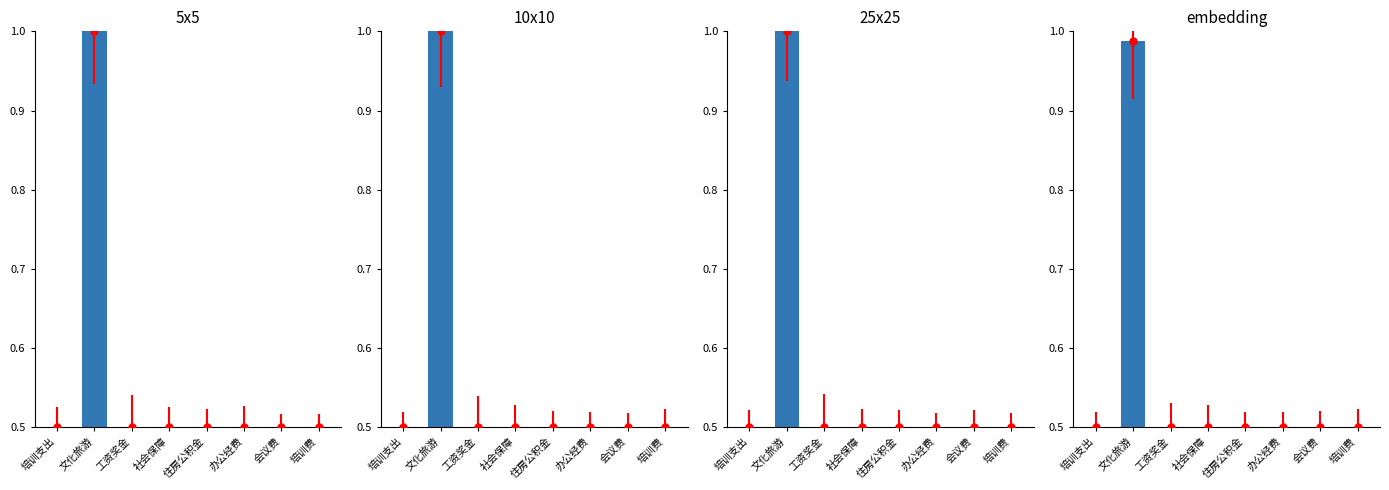

Which label corresponds to the largest value in the chart?

文化旅游